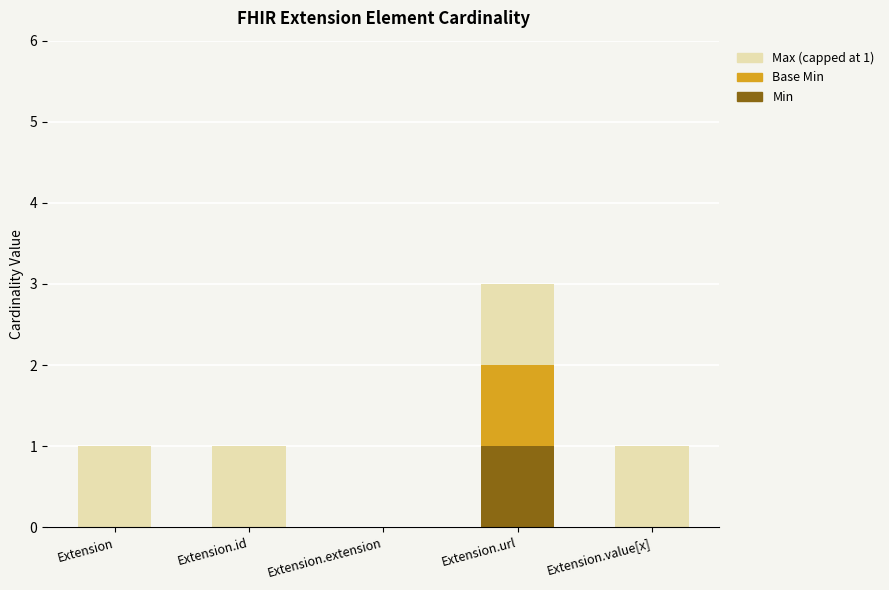

What is the sum of all Min values?

1